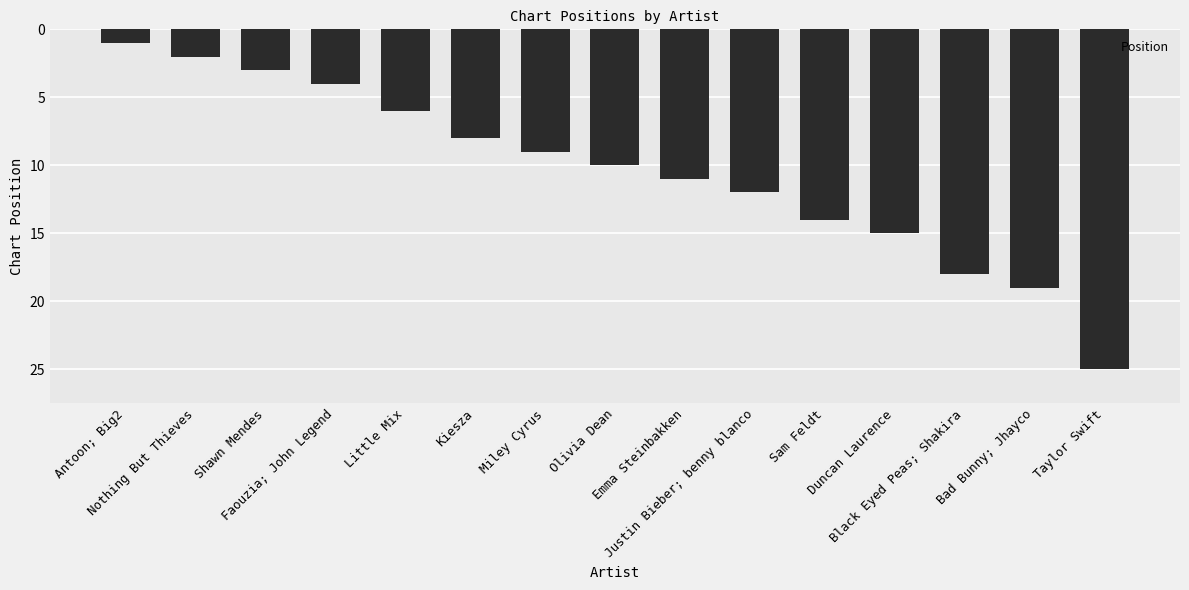

Reading right to left, what are all the values shown in this chart?

Taylor Swift=25	Bad Bunny; Jhayco=19	Black Eyed Peas; Shakira=18	Duncan Laurence=15	Sam Feldt=14	Justin Bieber; benny blanco=12	Emma Steinbakken=11	Olivia Dean=10	Miley Cyrus=9	Kiesza=8	Little Mix=6	Faouzia; John Legend=4	Shawn Mendes=3	Nothing But Thieves=2	Antoon; Big2=1